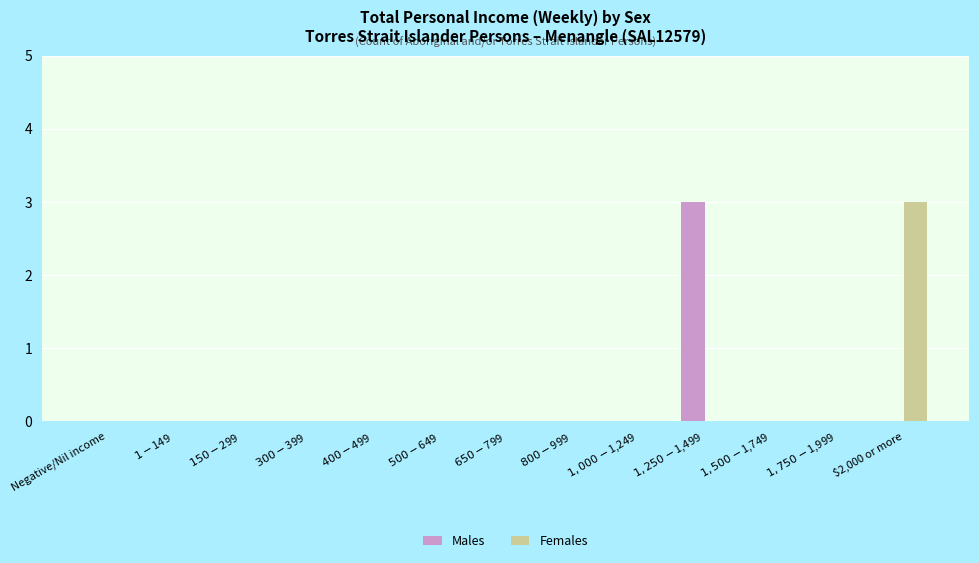

What is the sum of all Males values?

3